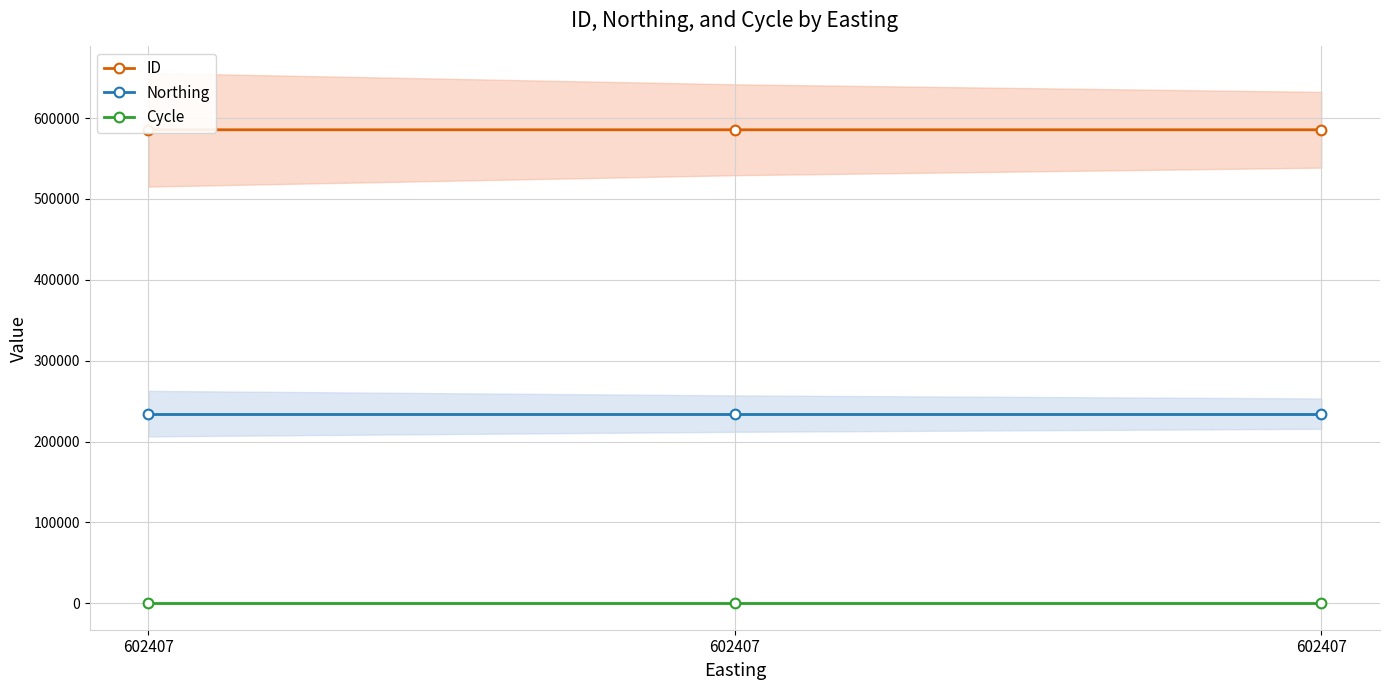

What is the value of the Cycle point at the 2nd from the left?

3